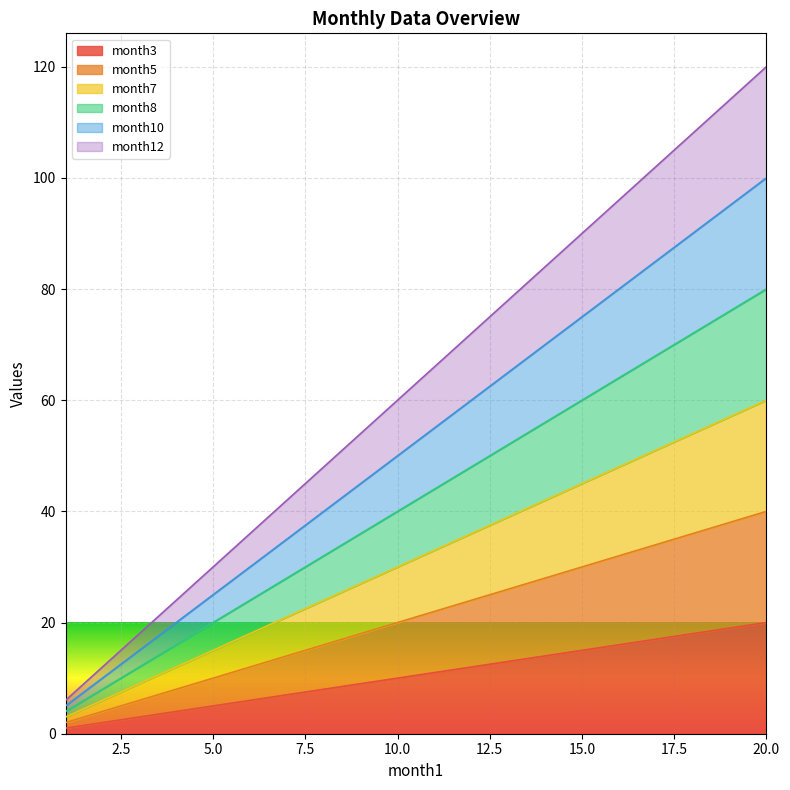

List the series in order of their peak value, lowest first.

month3, month5, month7, month8, month10, month12